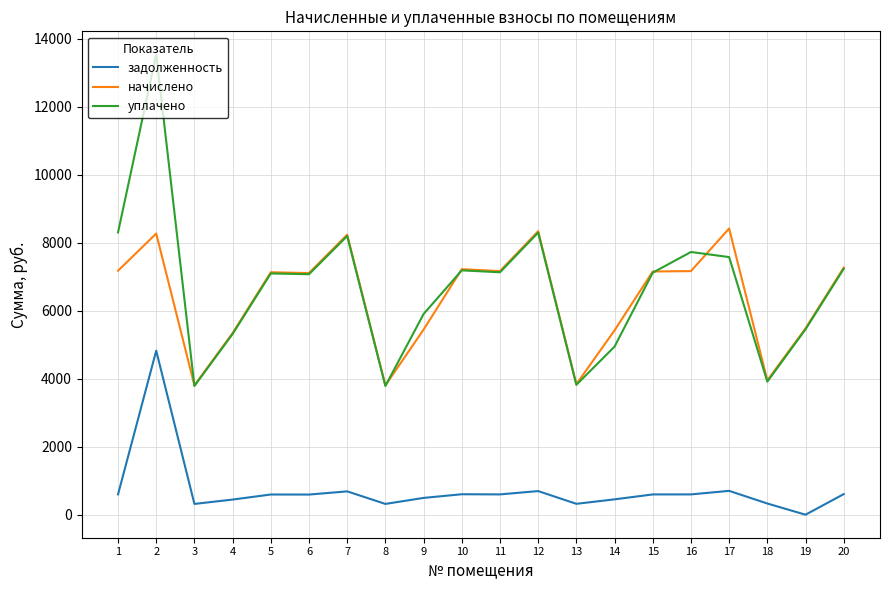

How many values in the задолженность series exceed 595?

10